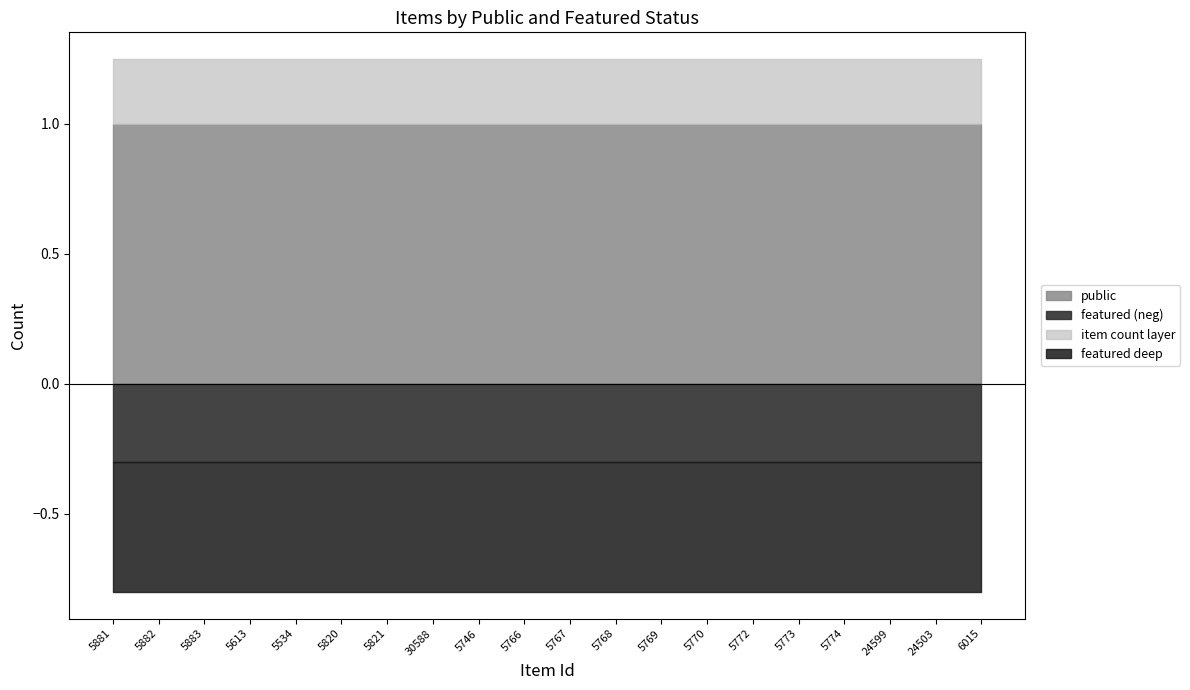

What position from the left is 5772?

15